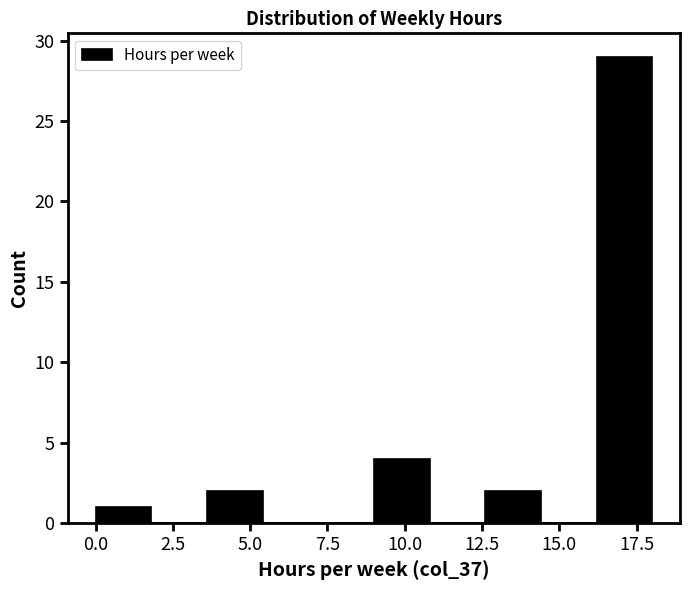

Around what value on the x-axis is the tallest bar? Give the approximate position of its centre, as read against the axis.

17.0